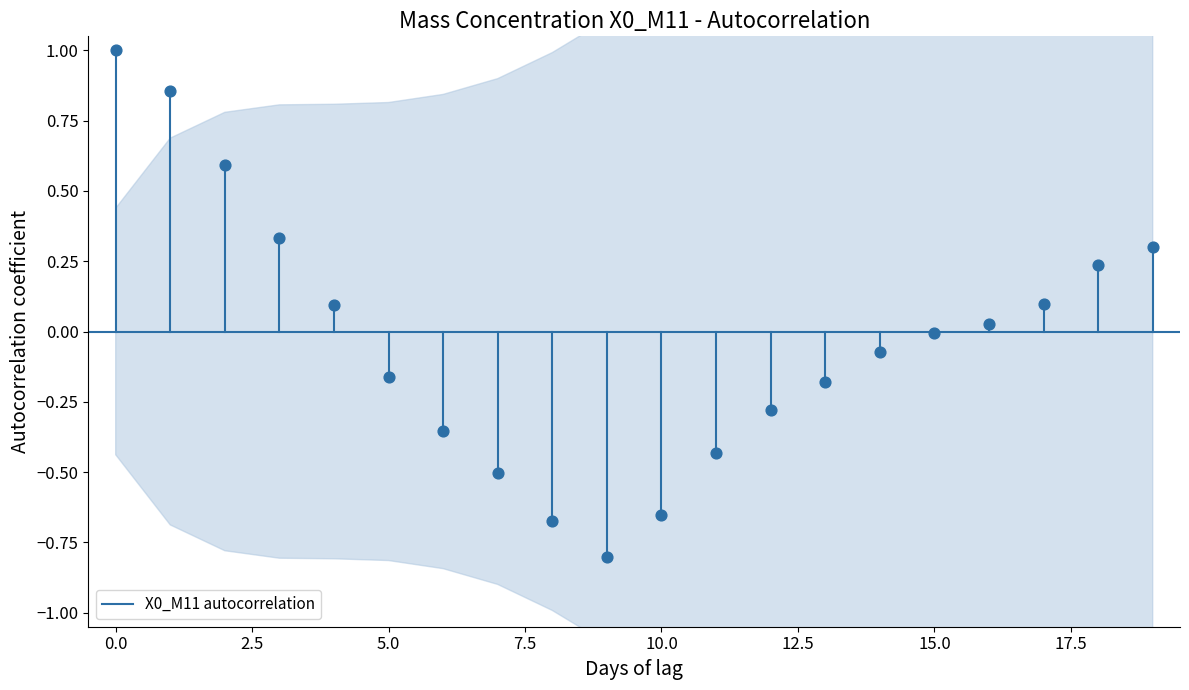

What is the range of Y values (max minus min)?

1.8